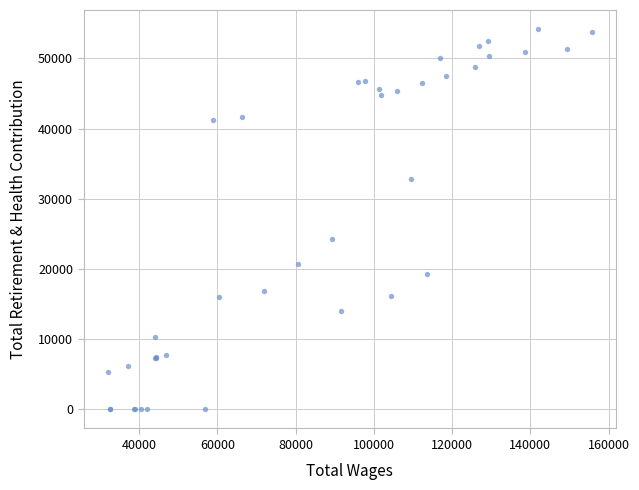

What Y value in the scatter plot is closest to 27087?

24234